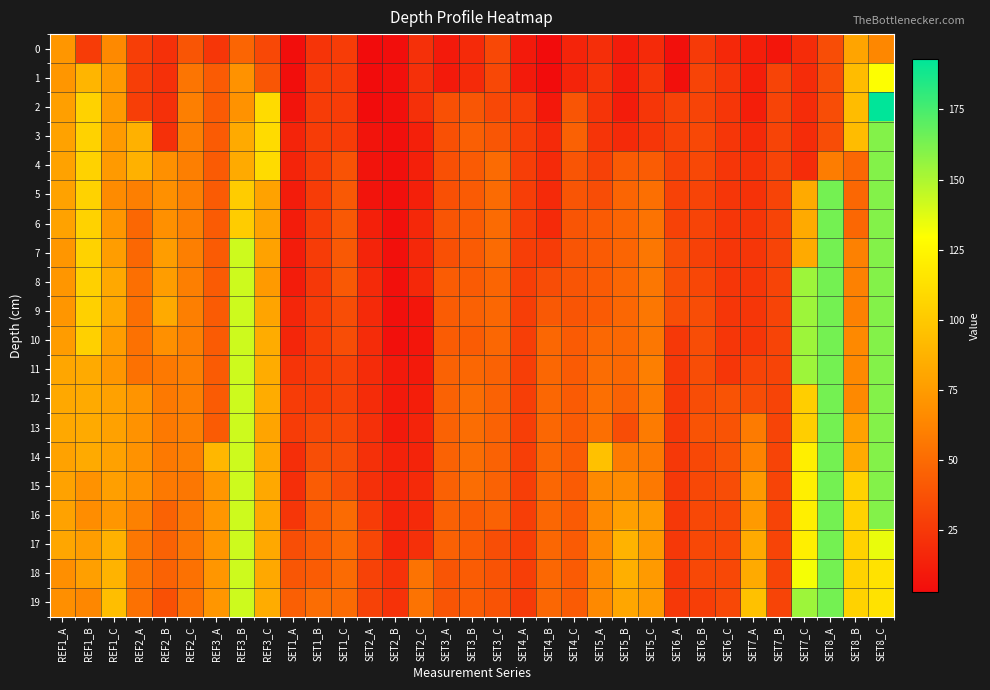

Count the number of data series in this chart.

20